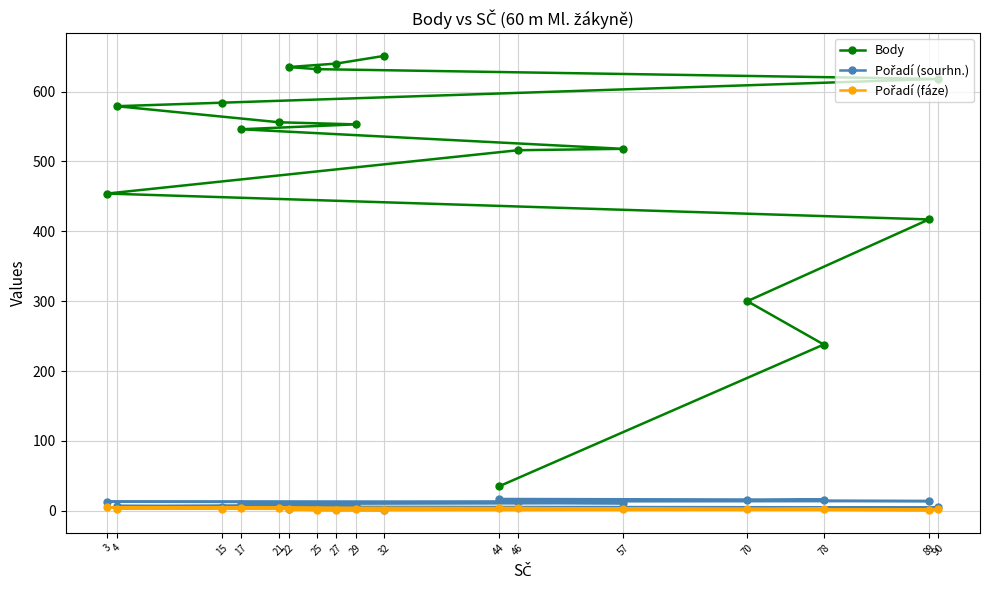

Reading left to right, transcribe all the data shown in this chart.

Body: 651	640	635	632	618	584	579	556	553	546	518	516	454	417	300	238	35
Pořadí (sourhn.): 1	2	3	4	5	6	7	8	9	10	11	12	13	14	15	16	17
Pořadí (fáze): 1	1	2	1	2	3	3	4	2	4	3	4	5	1	2	3	4